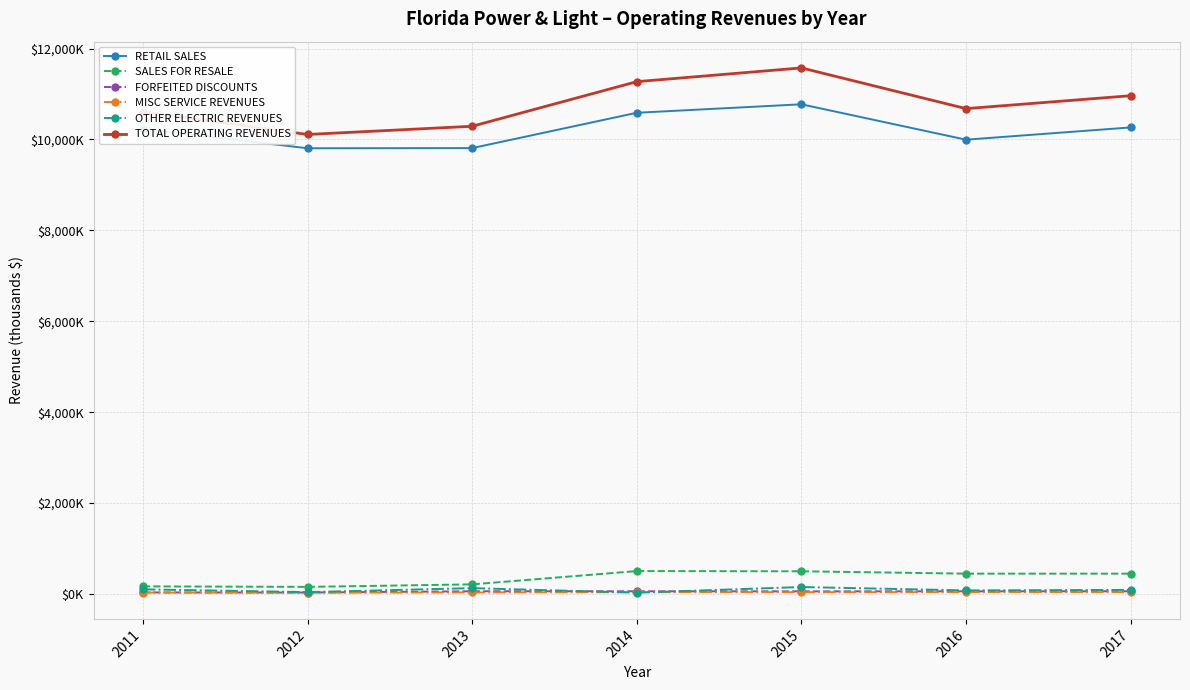

Reading right to left, transcribe all the data shown in this chart.

RETAIL SALES: 10263.9	9994.4	10773.0	10586.3	9809.3	9805.9	10230.3
SALES FOR RESALE: 447.9	448.0	500.1	504.6	212.3	157.1	168.1
FORFEITED DISCOUNTS: 59.9	59.4	58.3	59.9	60.5	32.8	34.3
MISC SERVICE REVENUES: 41.1	40.7	39.3	41.9	33.9	29.7	31.6
OTHER ELECTRIC REVENUES: 90.3	79.2	153.5	29.6	129.5	41.4	102.5
TOTAL OPERATING REVENUES: 10961.7	10677.7	11573.4	11271.1	10289.7	10109.0	10609.2